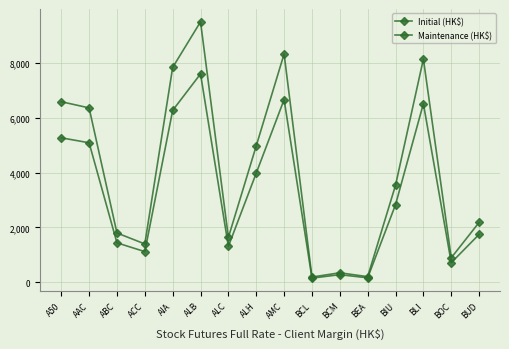

How many lines are shown in the chart?

2